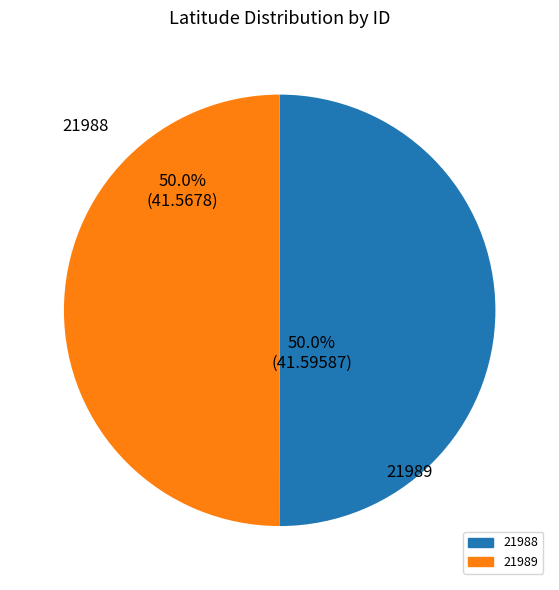

What percentage is the 21989 slice, to the nearest percent?

50%